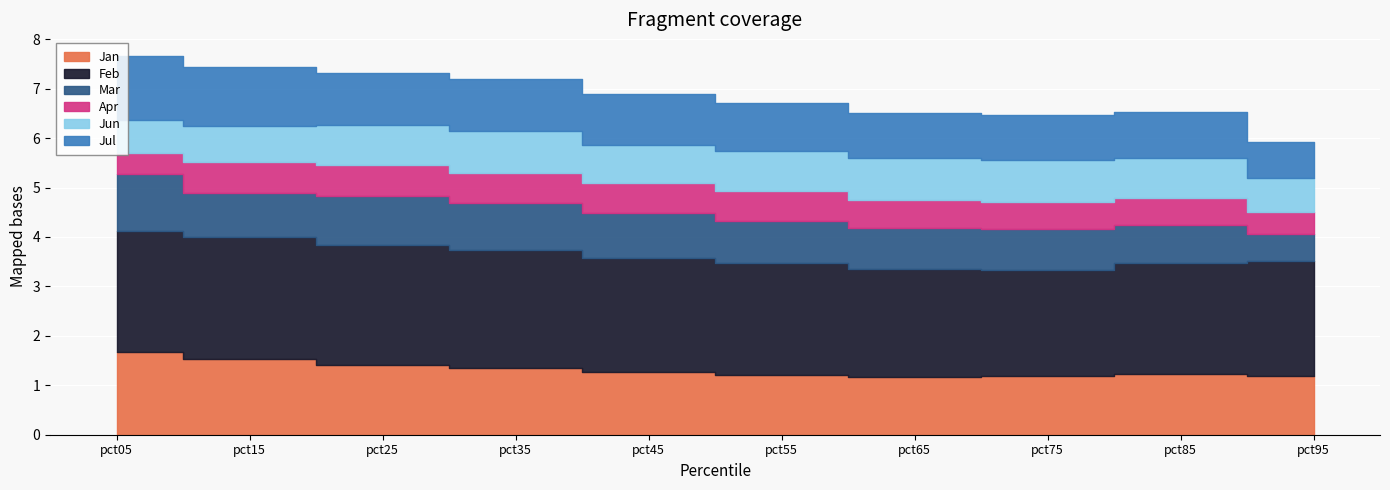

Which category has the lowest value across all series?

pct05